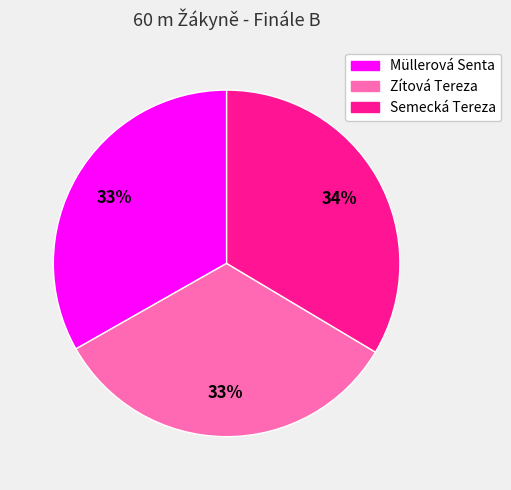

To the nearest percent, what is the average slice percentage?

33%